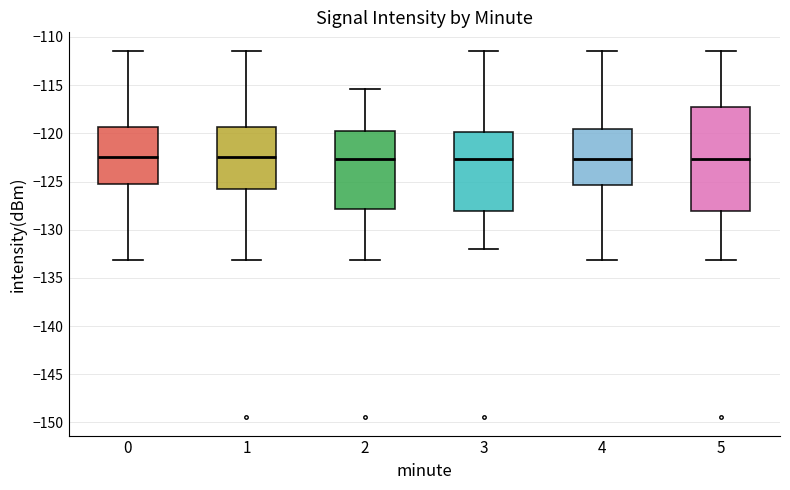

Reading left to right, transcribe this box plot: for each box, give where its median line is, the range the box spans, and where its two whiskers end, as read against the y-axis. The values are not printed on the chart, so give them approximately, as read against the axis.

0: median -122.5, box -125.5 to -119.5, whiskers -133.0 to -111.5
1: median -122.5, box -126.0 to -119.5, whiskers -133.0 to -111.5
2: median -122.5, box -128.0 to -119.5, whiskers -133.0 to -115.5
3: median -122.5, box -128.0 to -120.0, whiskers -132.0 to -111.5
4: median -122.5, box -125.5 to -119.5, whiskers -133.0 to -111.5
5: median -122.5, box -128.0 to -117.5, whiskers -133.0 to -111.5